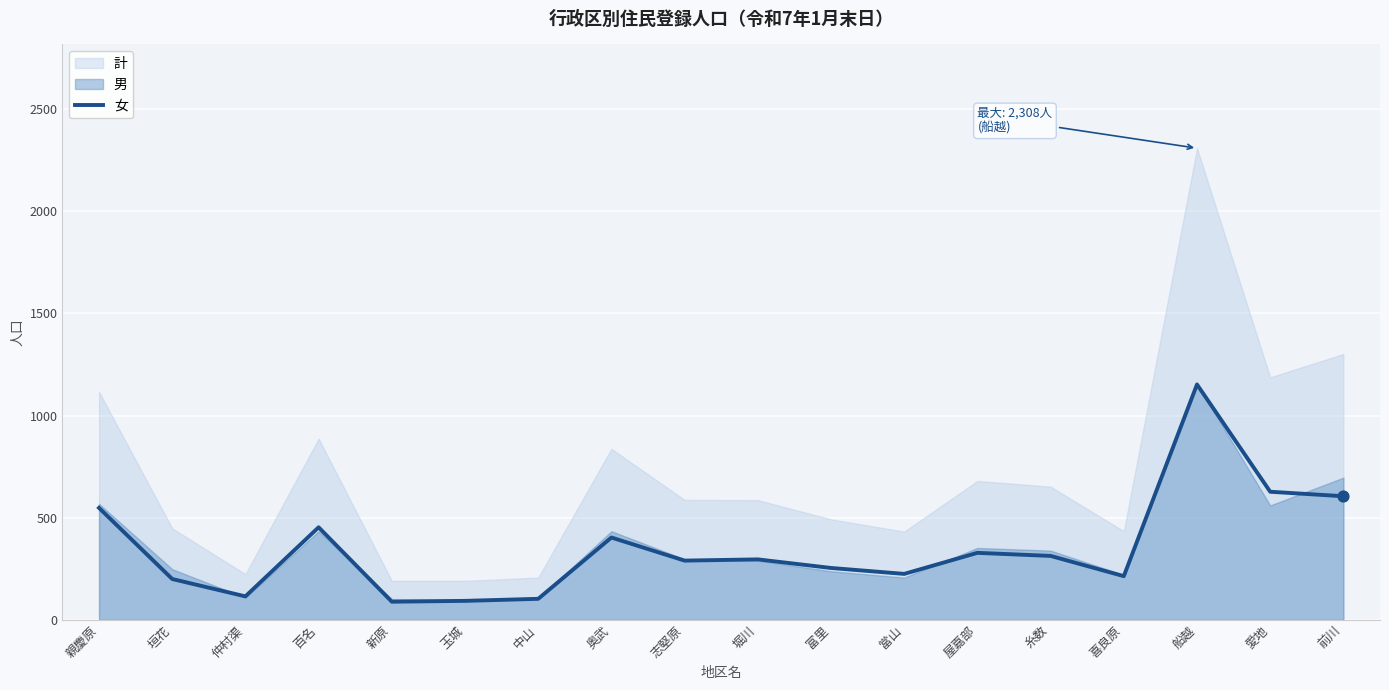

Approximately how many times larger is the value at 喜良原 compared to 百名?

0.5